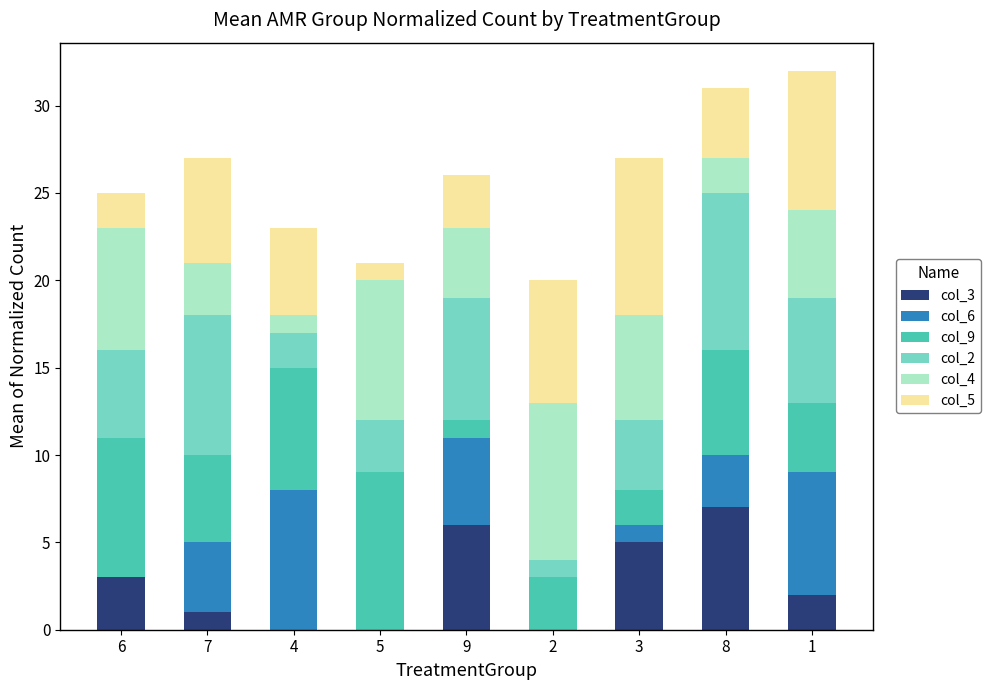

What is the sum of all col_4 values?

45